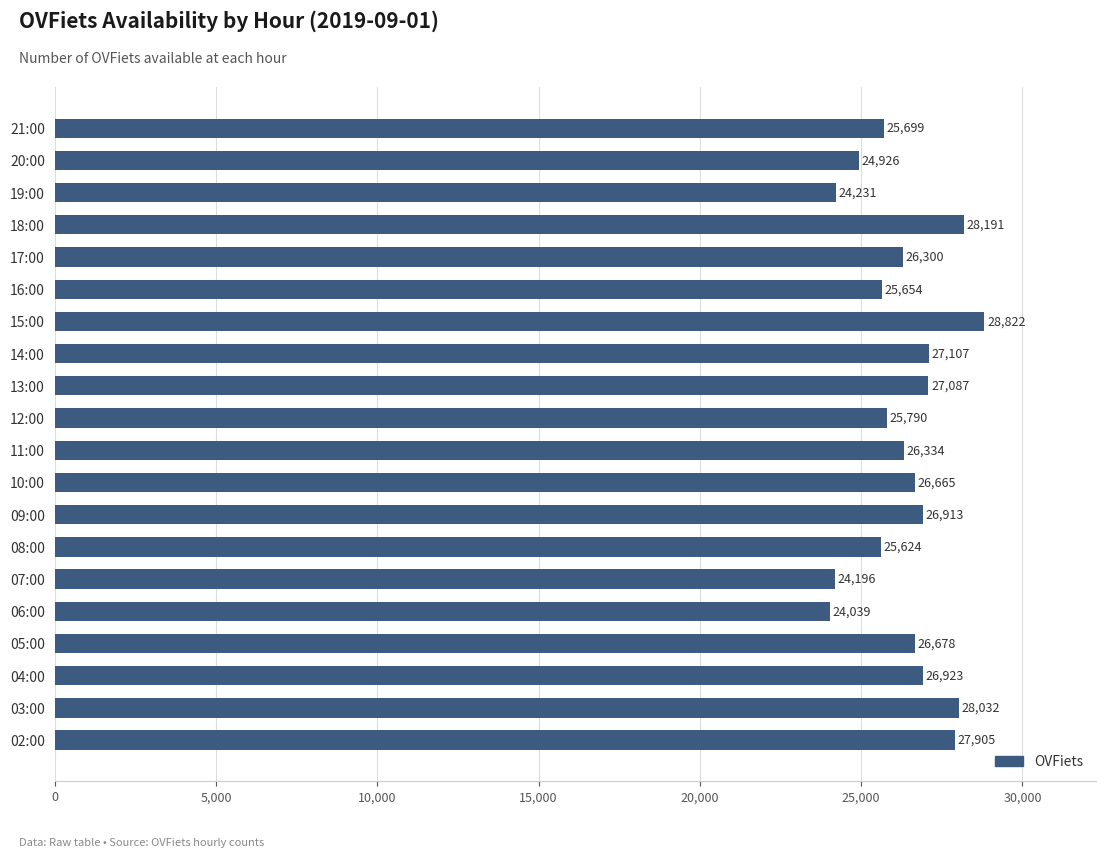

How many data points does each series have?

20